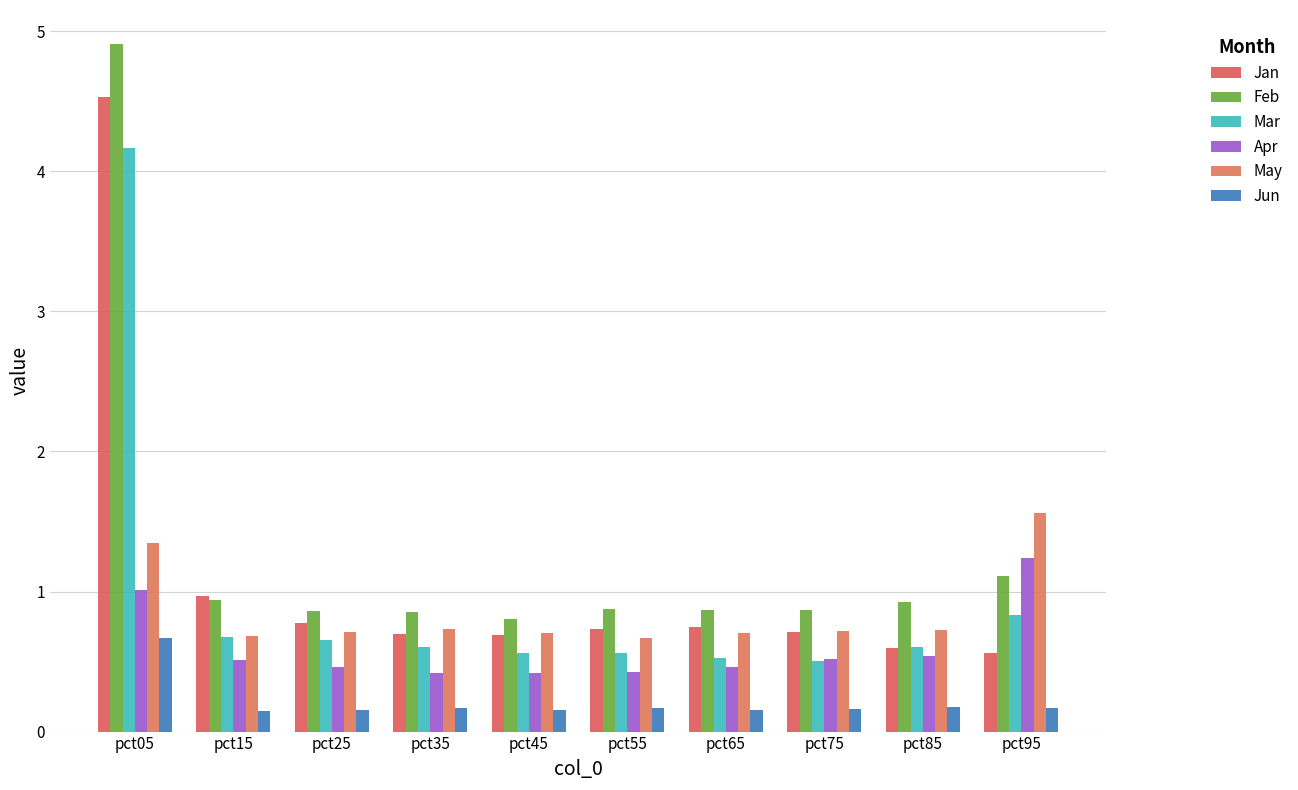

At pct85, list the series in order from largest to smallest.

Feb, May, Mar, Jan, Apr, Jun